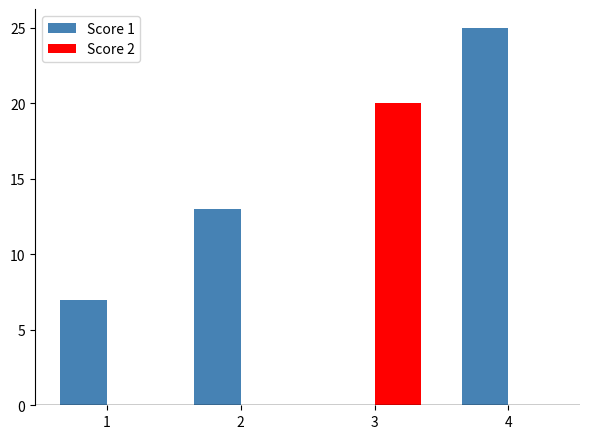

What is the maximum value for Score 2?

20